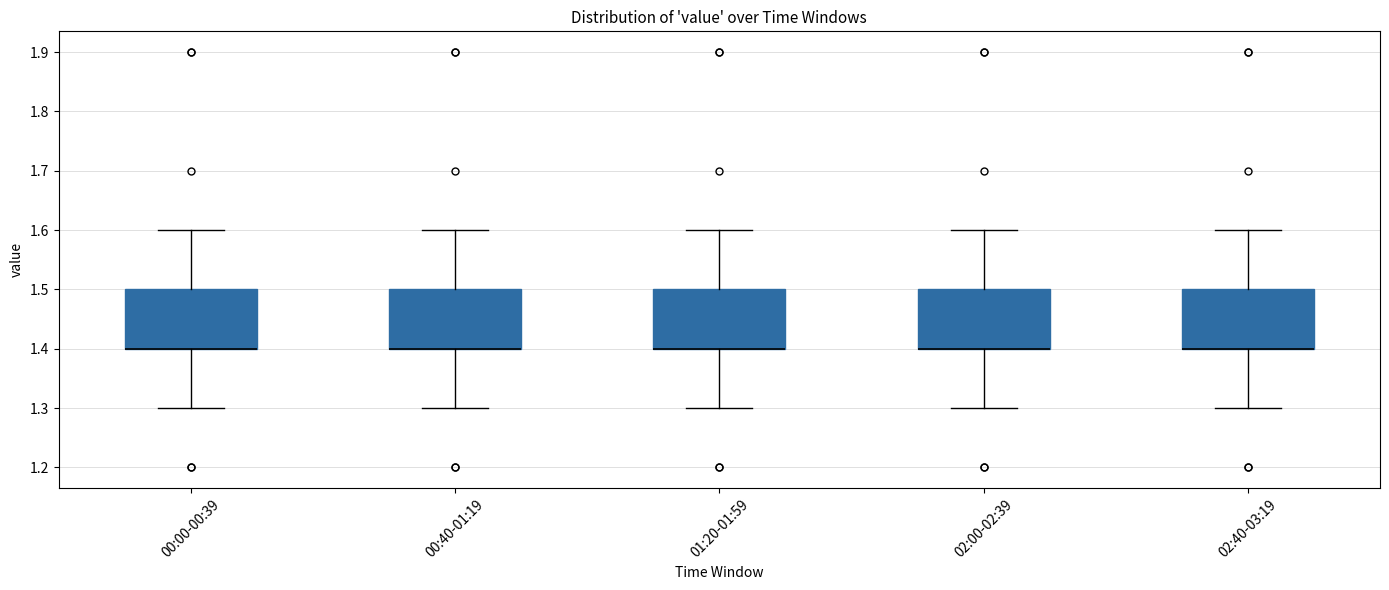

Reading left to right, transcribe this box plot: for each box, give where its median line is, the range the box spans, and where its two whiskers end, as read against the y-axis. The values are not printed on the chart, so give them approximately, as read against the axis.

00:00-00:39: median 1.4 (drawn on the box's lower edge), box 1.4 to 1.5, whiskers 1.3 to 1.6
00:40-01:19: median 1.4 (drawn on the box's lower edge), box 1.4 to 1.5, whiskers 1.3 to 1.6
01:20-01:59: median 1.4 (drawn on the box's lower edge), box 1.4 to 1.5, whiskers 1.3 to 1.6
02:00-02:39: median 1.4 (drawn on the box's lower edge), box 1.4 to 1.5, whiskers 1.3 to 1.6
02:40-03:19: median 1.4 (drawn on the box's lower edge), box 1.4 to 1.5, whiskers 1.3 to 1.6